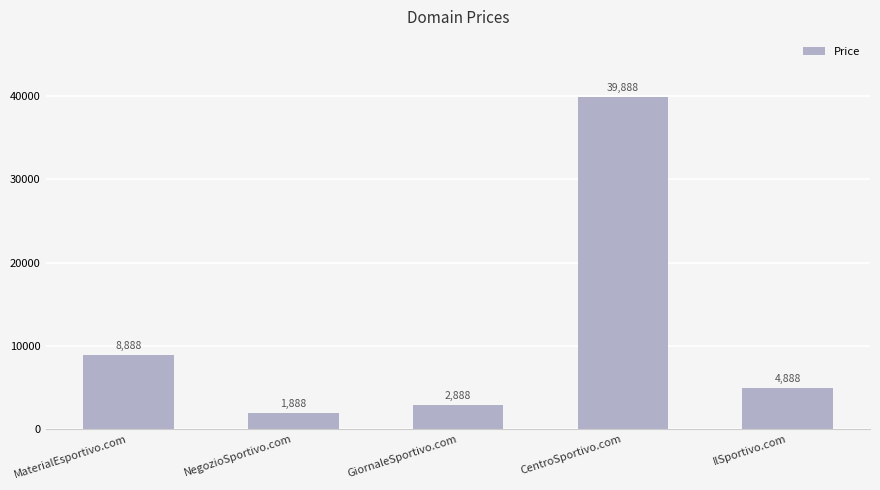

Reading left to right, list all the values displayed in this chart.

MaterialEsportivo.com=8888	NegozioSportivo.com=1888	GiornaleSportivo.com=2888	CentroSportivo.com=39888	IlSportivo.com=4888